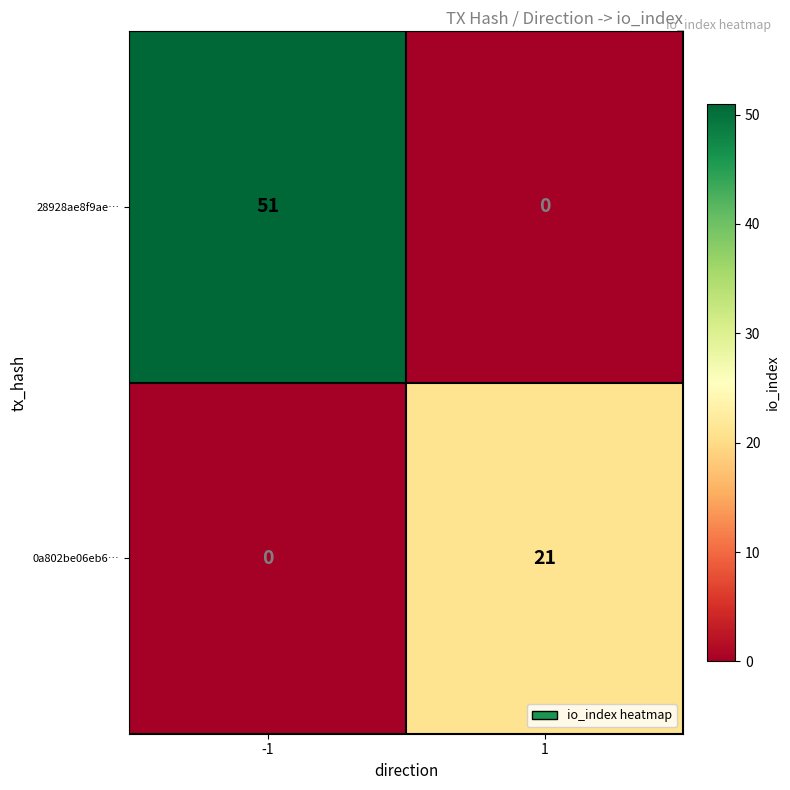

At how many categories does at least one series exceed 9?

2